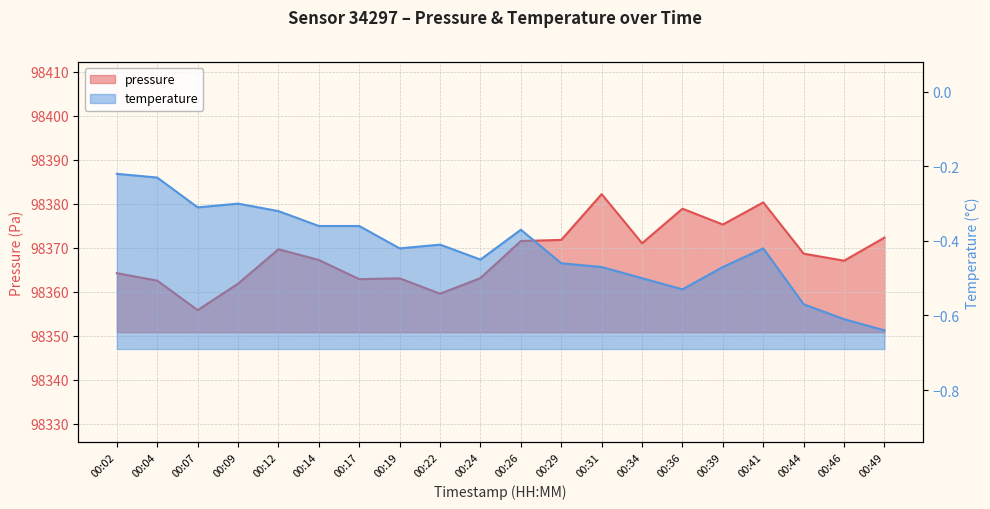

In pressure, how many points are lower than both neighbors (excluding endpoints)?

6